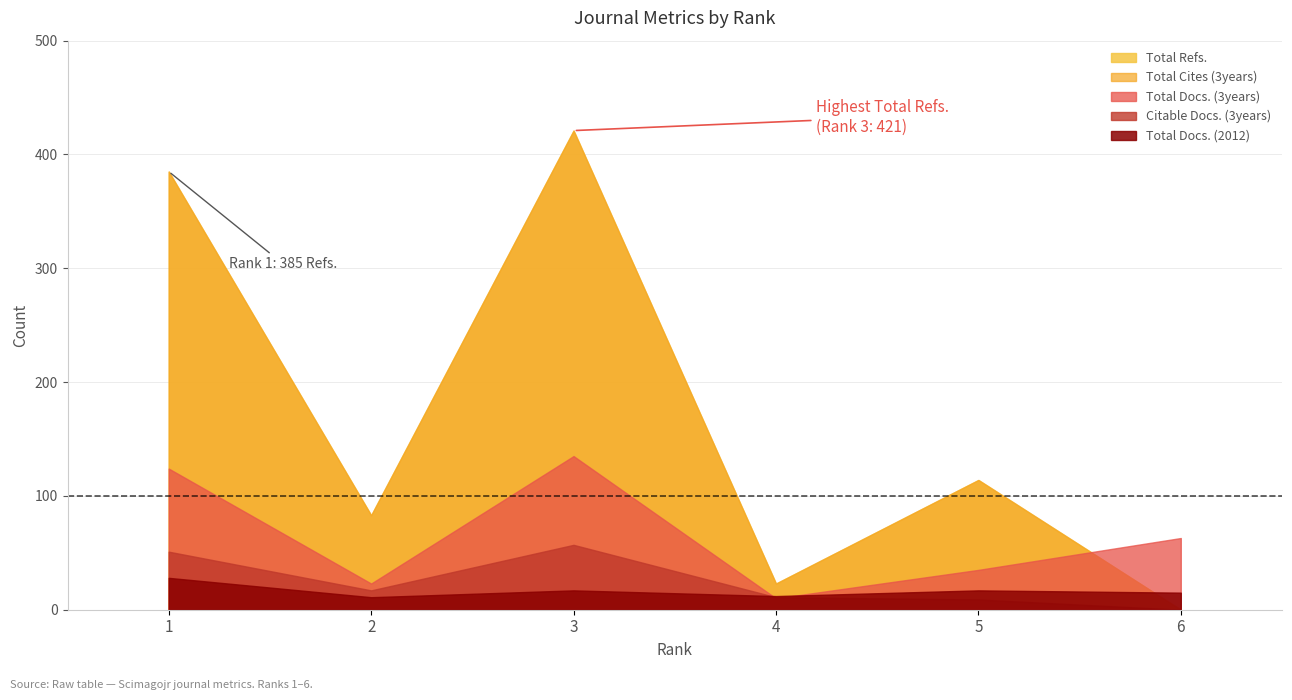

How many intersections are there between Total Docs. (3years) and Total Cites (3years)?

1